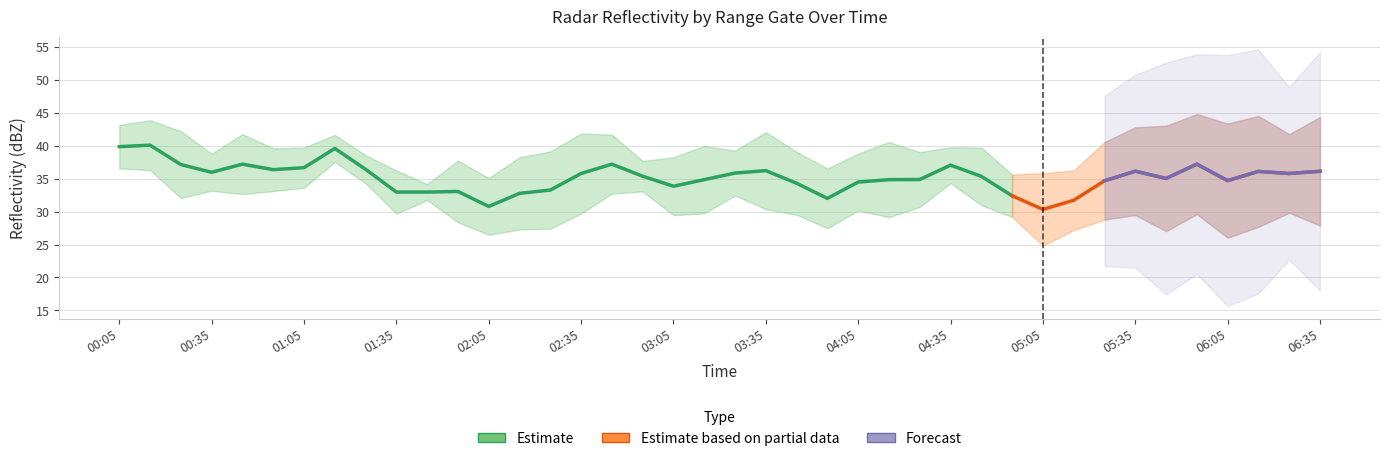

What is the label of the 24th point from the right?

2012/08/30 02:45